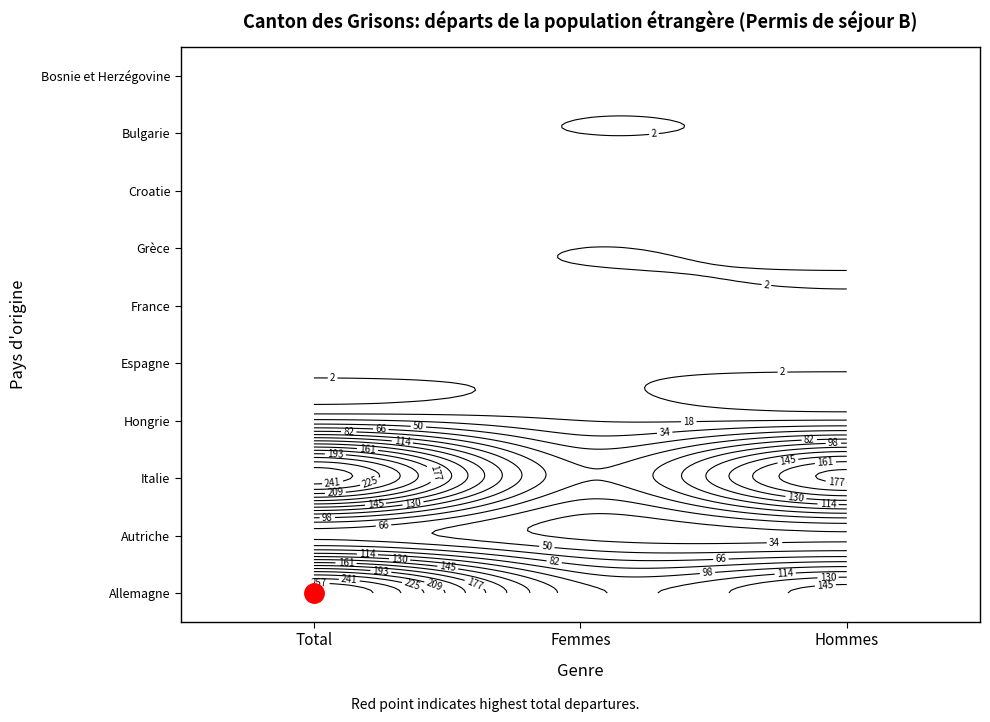

The Bulgarie series shows 1 at Hommes. True or false?

False